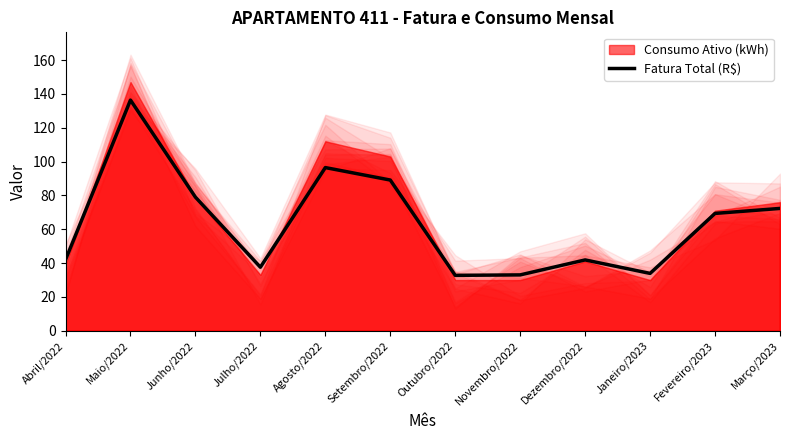

Does the chart have visible grid lines?

No